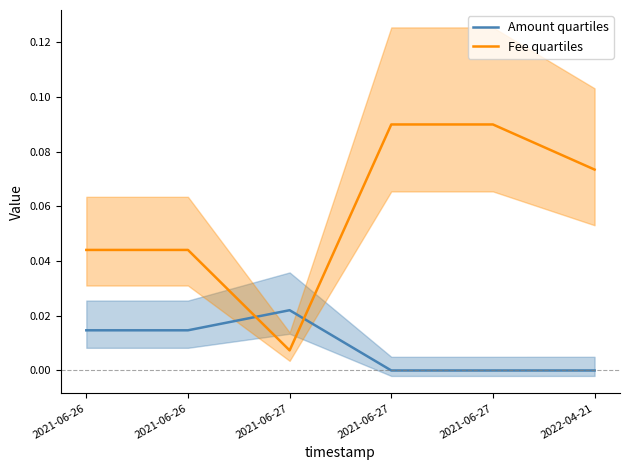

How many values in Amount quartiles are above zero?

5